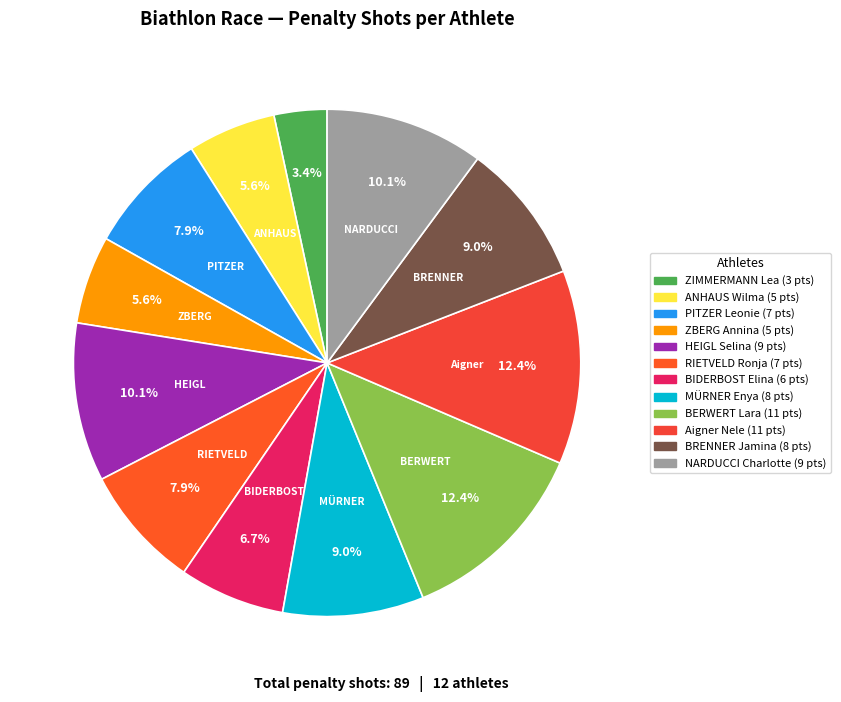

Does any single category account for the majority?

No